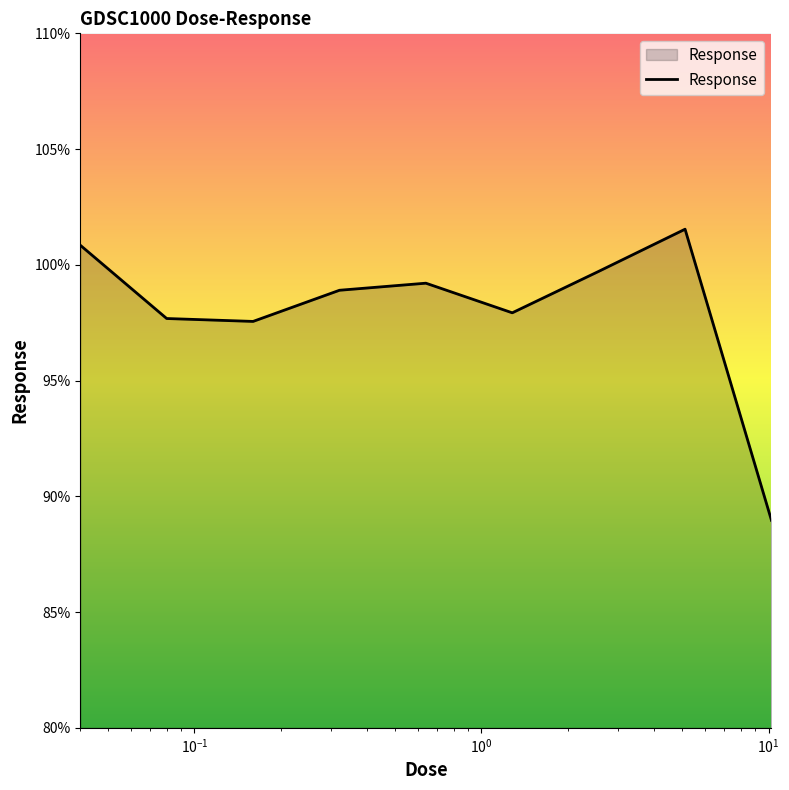

What is the minimum value shown in the chart?

89.0